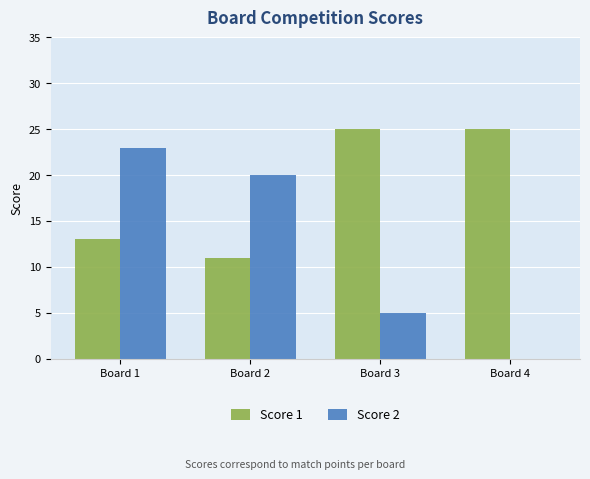

At which category is the sum across all series the highest?

Board 1